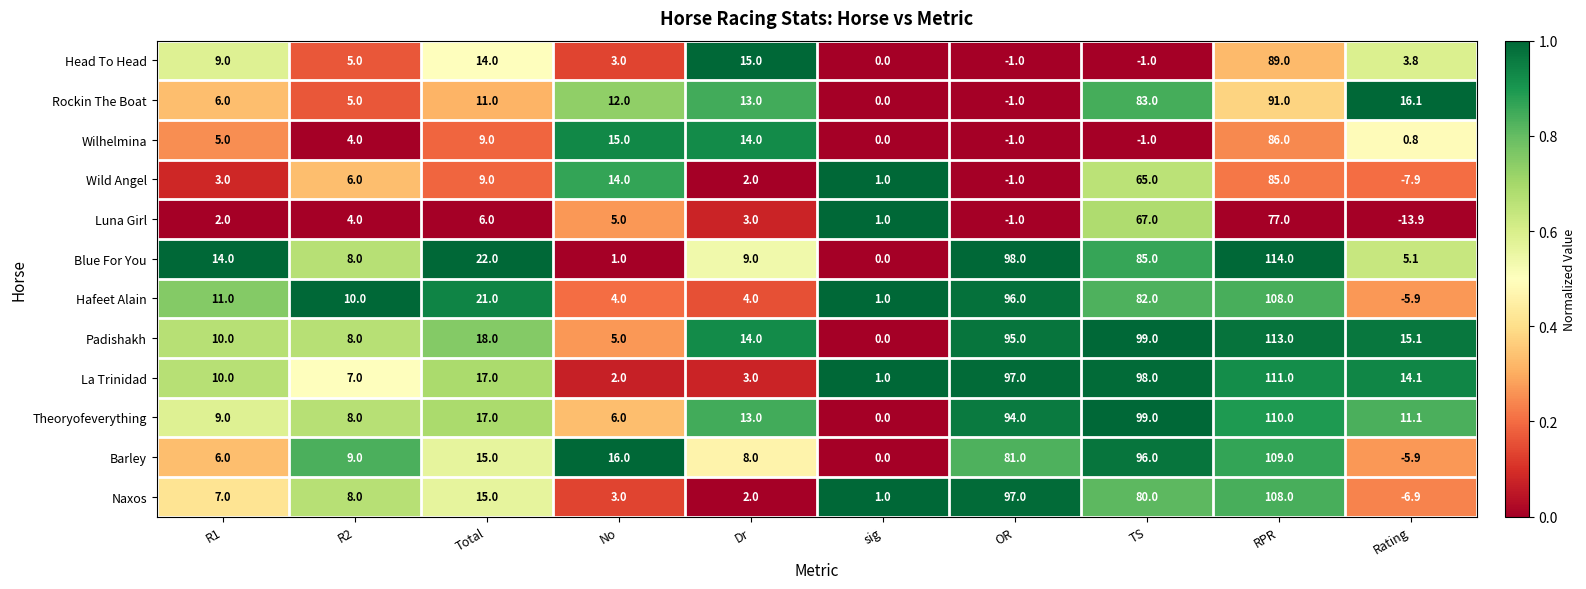

What is the total value across all series at sig?

5.0